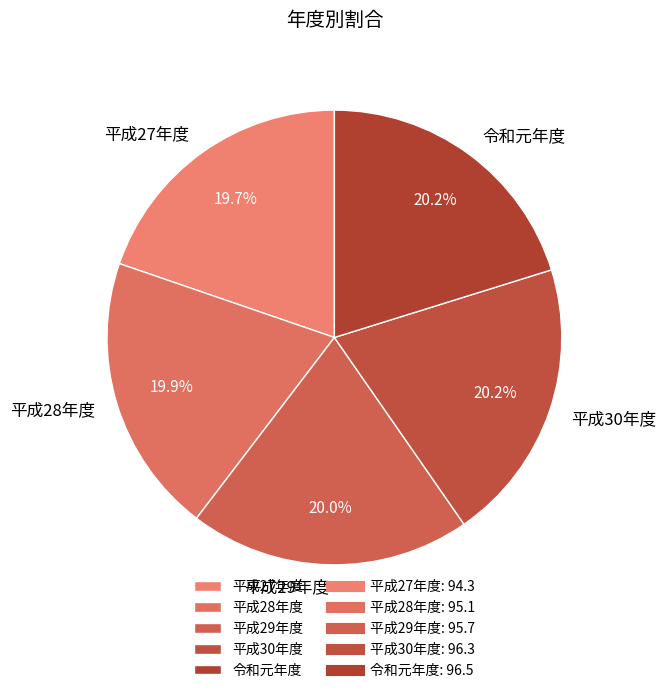

Is there any slice that represents more than half of the pie?

No